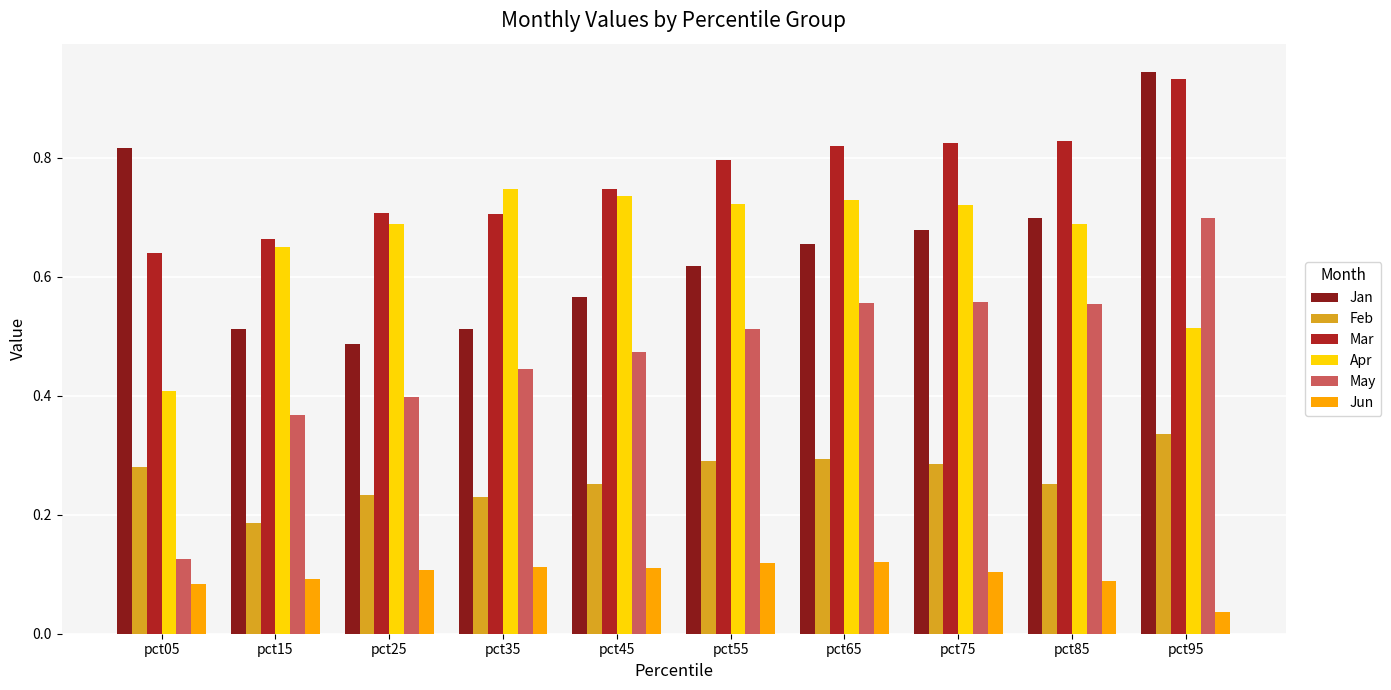

What is the sum of all Mar values?

7.7